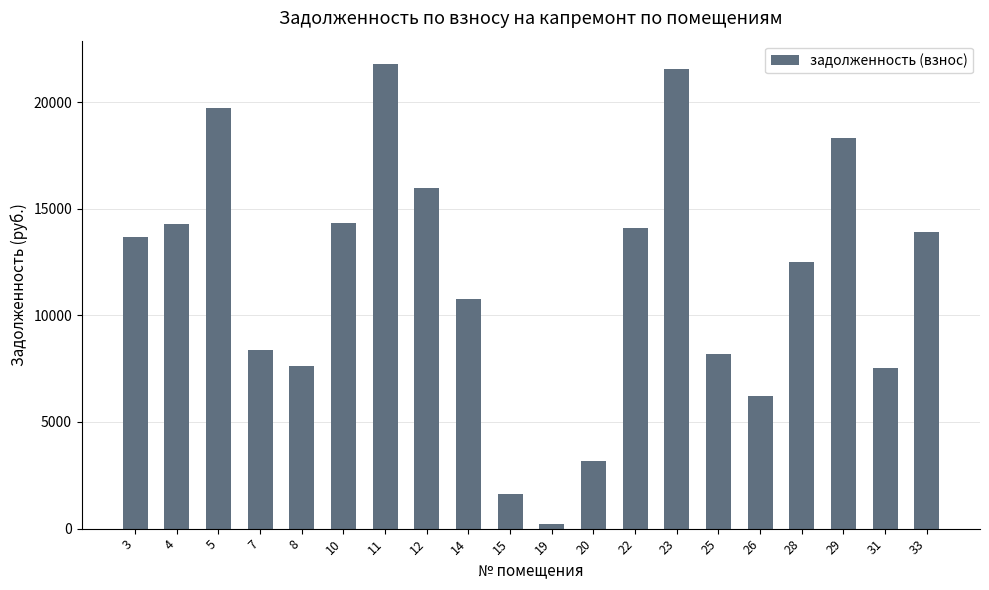

The value at 12 is 8137.4. True or false?

False